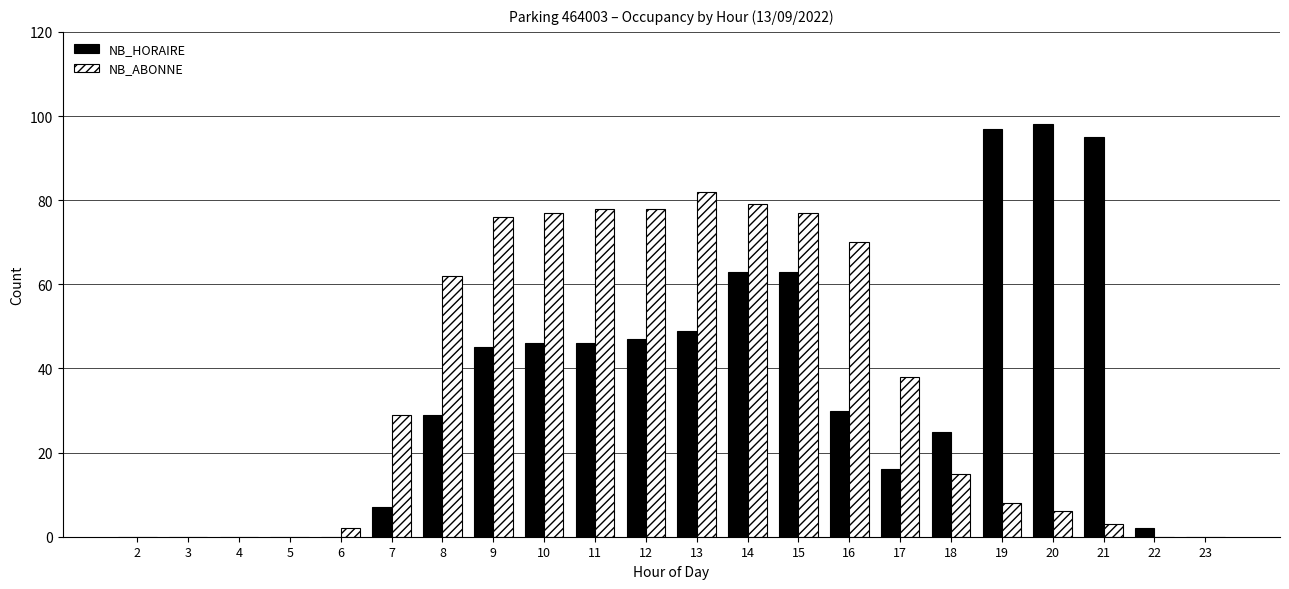

What is the sum of all NB_ABONNE values?

780